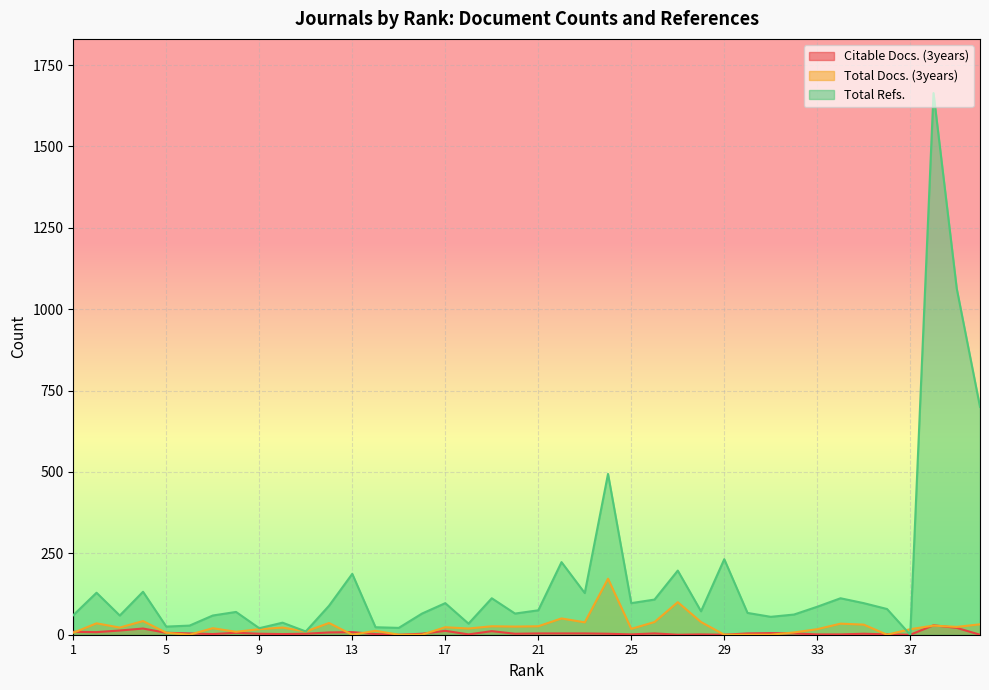

Is the value of Total Refs. at 26 greater than the value of Citable Docs. (3years) at 22?

Yes